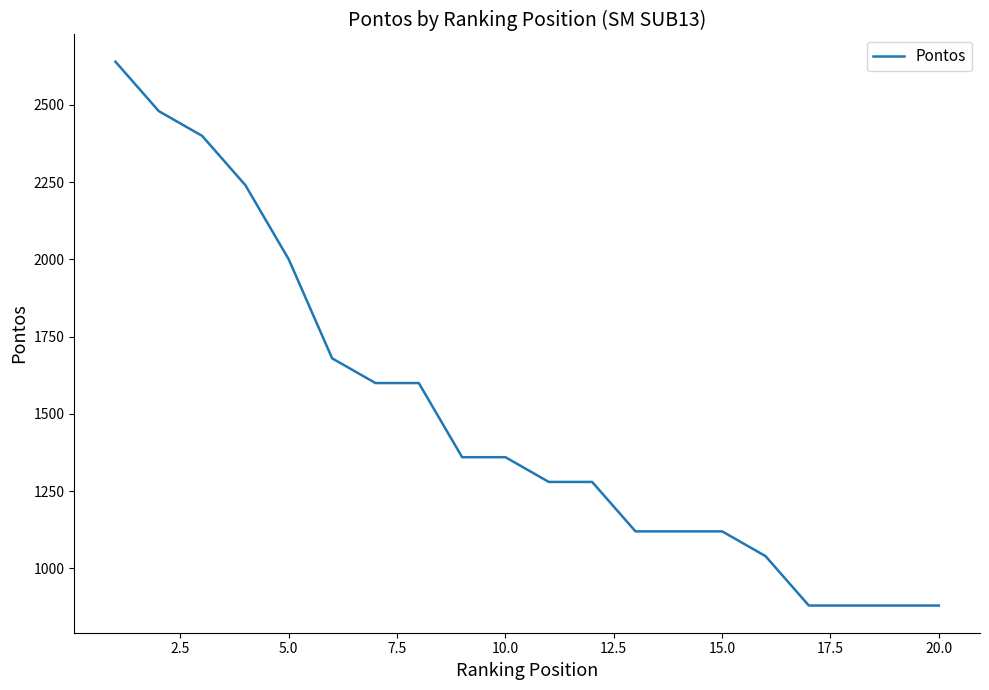

Count the number of categories in the chart.

20